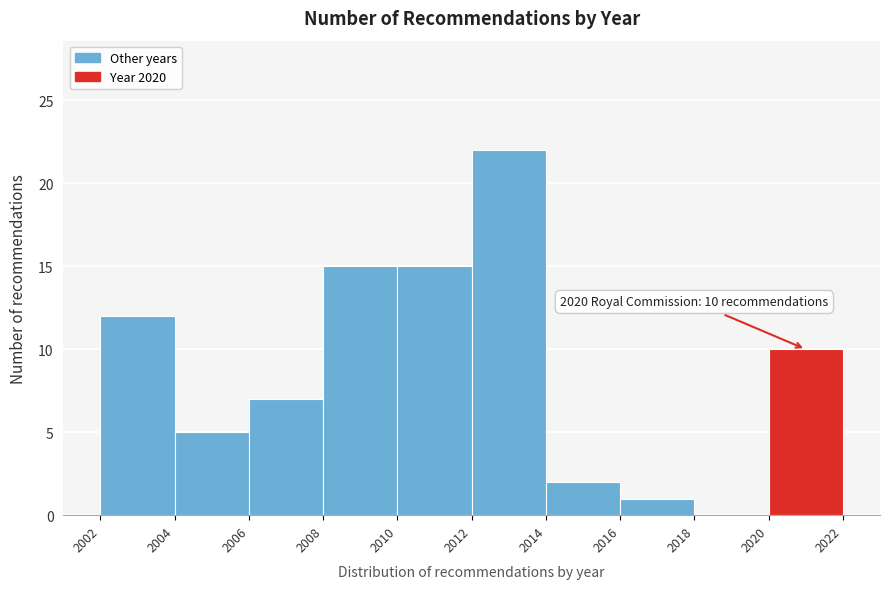

Over which range of the x-axis is the bar tallest?

2012 to 2014